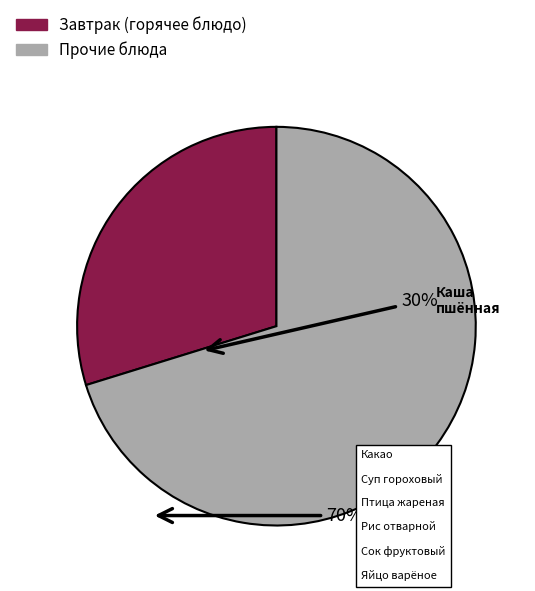

Does any single category account for the majority?

Yes